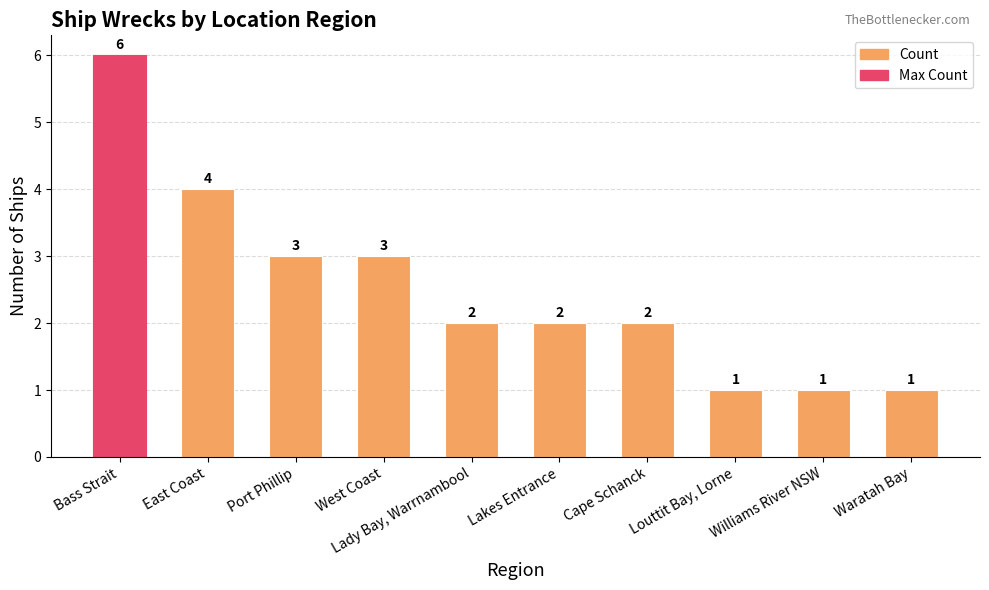

The value at Port Phillip is 1. True or false?

False